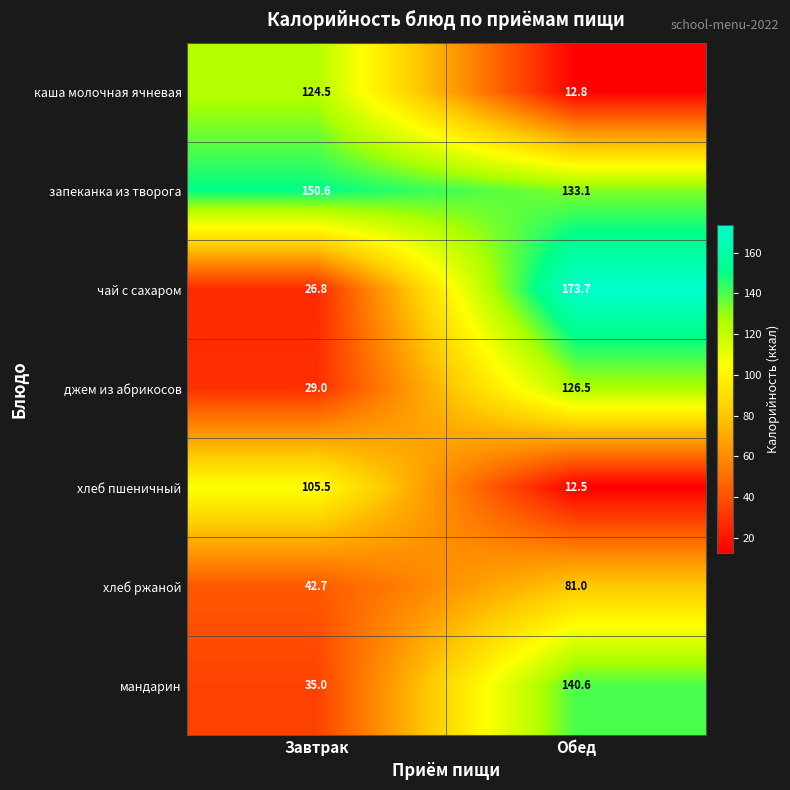

List the series in order of their peak value, highest first.

чай с сахаром, запеканка из творога, мандарин, джем из абрикосов, каша молочная ячневая, хлеб пшеничный, хлеб ржаной